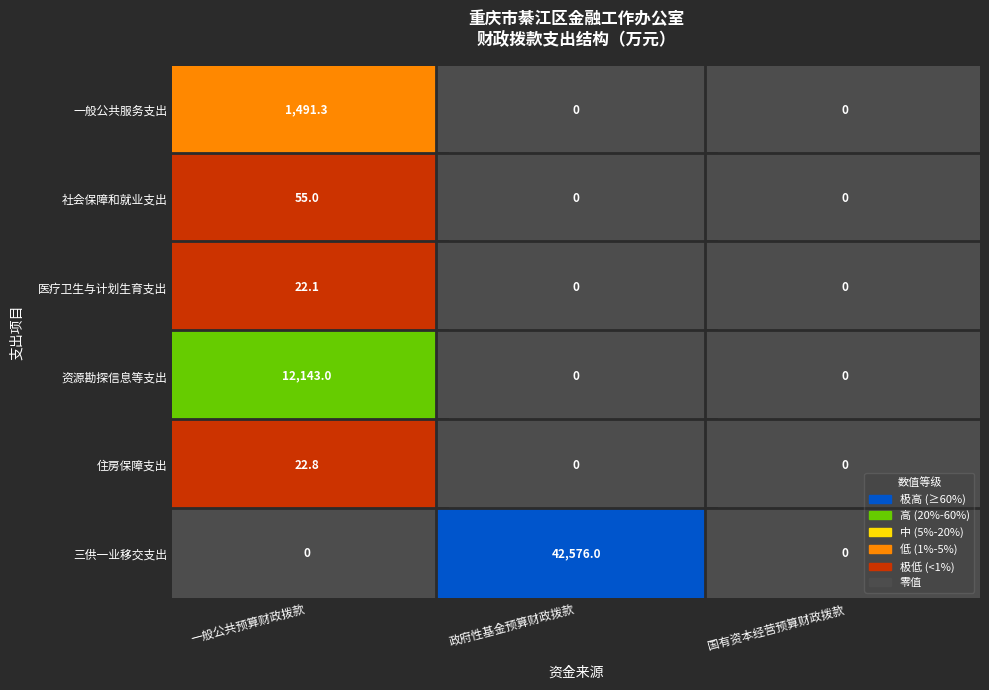

List the labels in order of 政府性基金预算财政拨款 value, smallest first.

一般公共服务支出, 社会保障和就业支出, 医疗卫生与计划生育支出, 资源勘探信息等支出, 住房保障支出, 三供一业移交支出